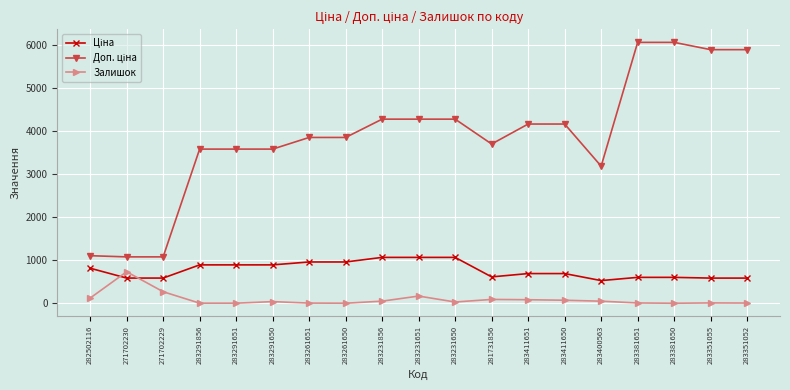

The value of Залишок at 271702230 is 736.0. True or false?

True